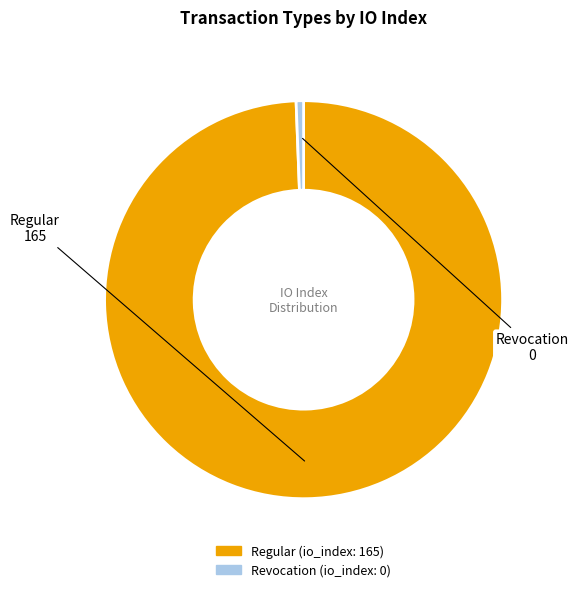

Rank the categories by value from lowest to highest.

Revocation, Regular